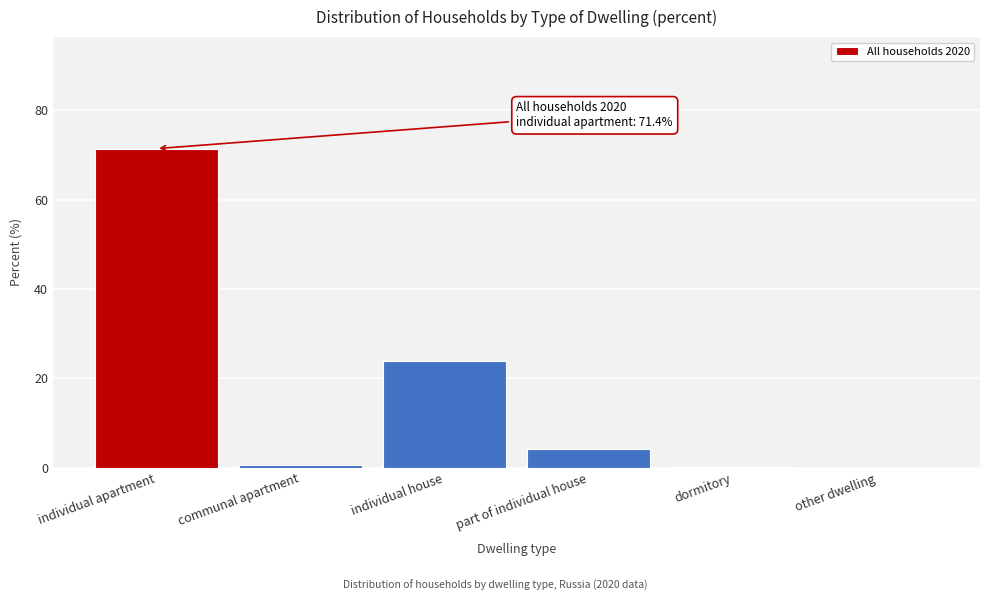

The chart shows a value of 0.0 at other dwelling. True or false?

True